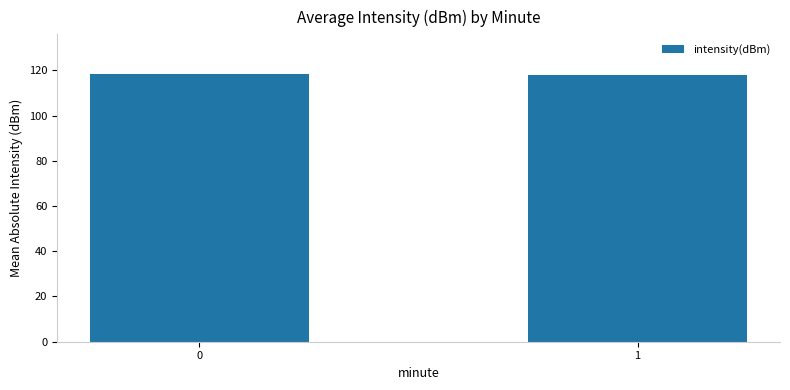

What is the value of the 2nd bar from the left?

118.1